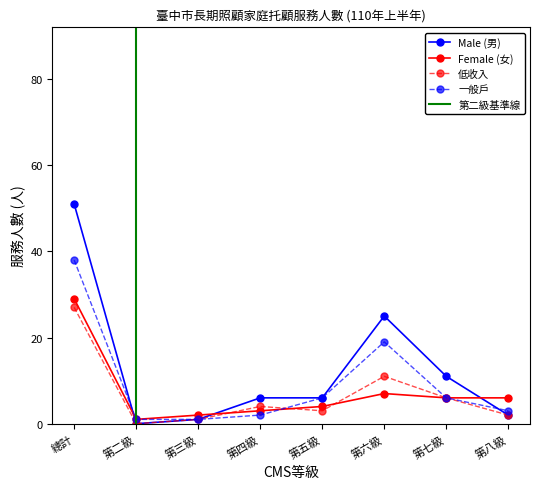

Is it true that Female (女) equals 29 at 總計?

True